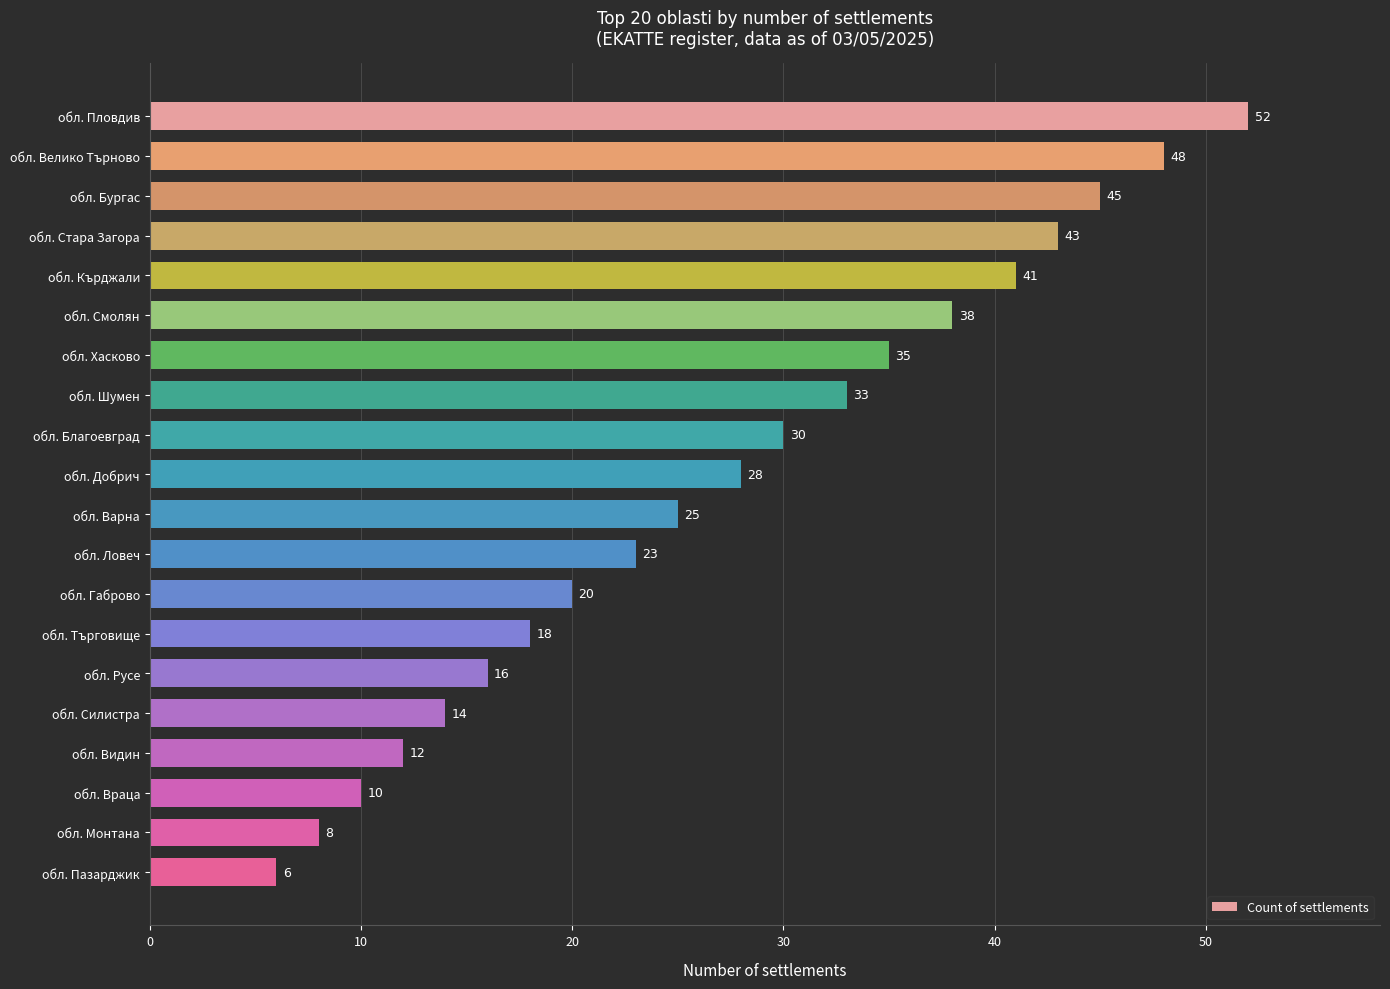

What is the average value?

27